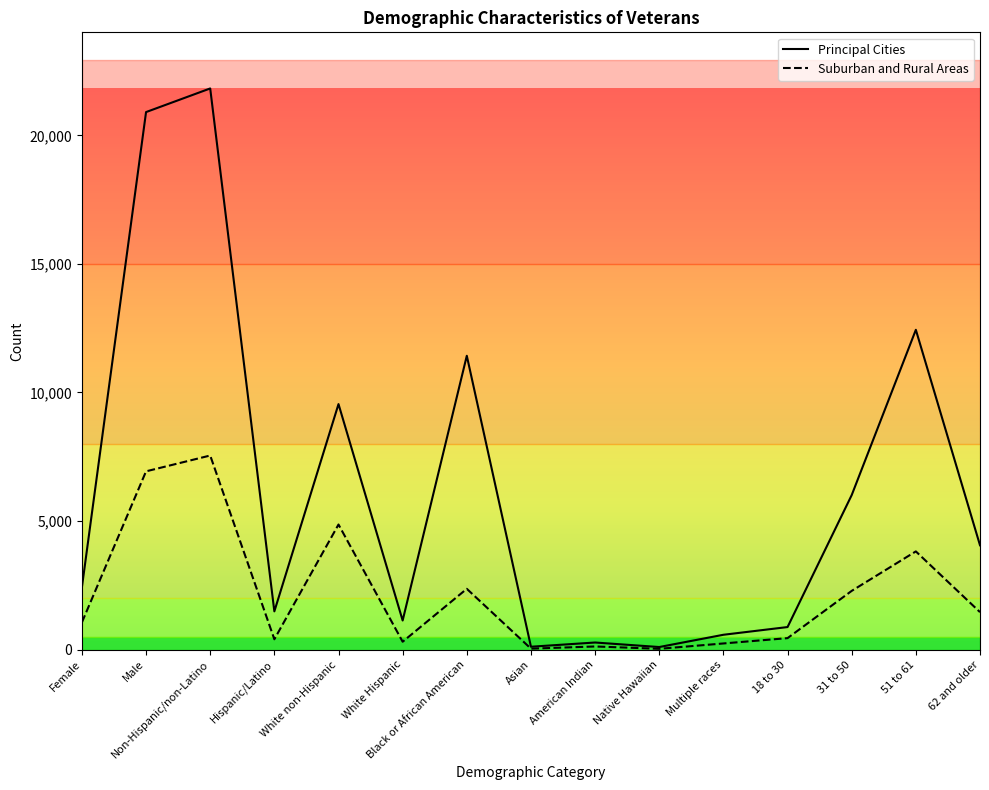

What is the highest value of the Suburban and Rural Areas series?

7548